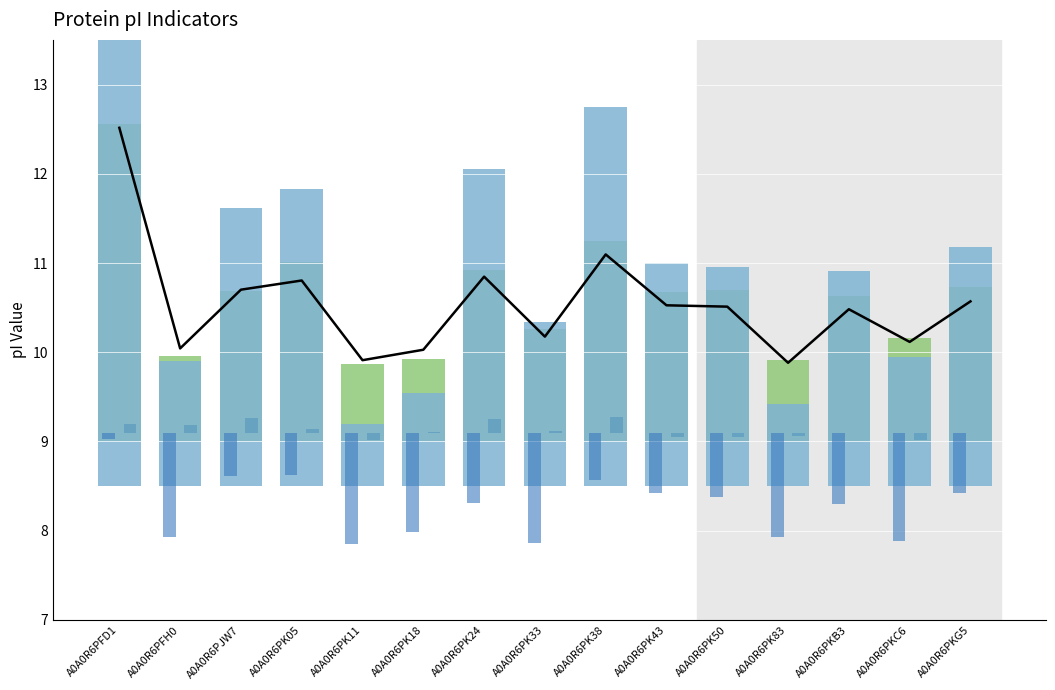

At which category does the chart reach its peak across all series?

A0A0R6PFD1